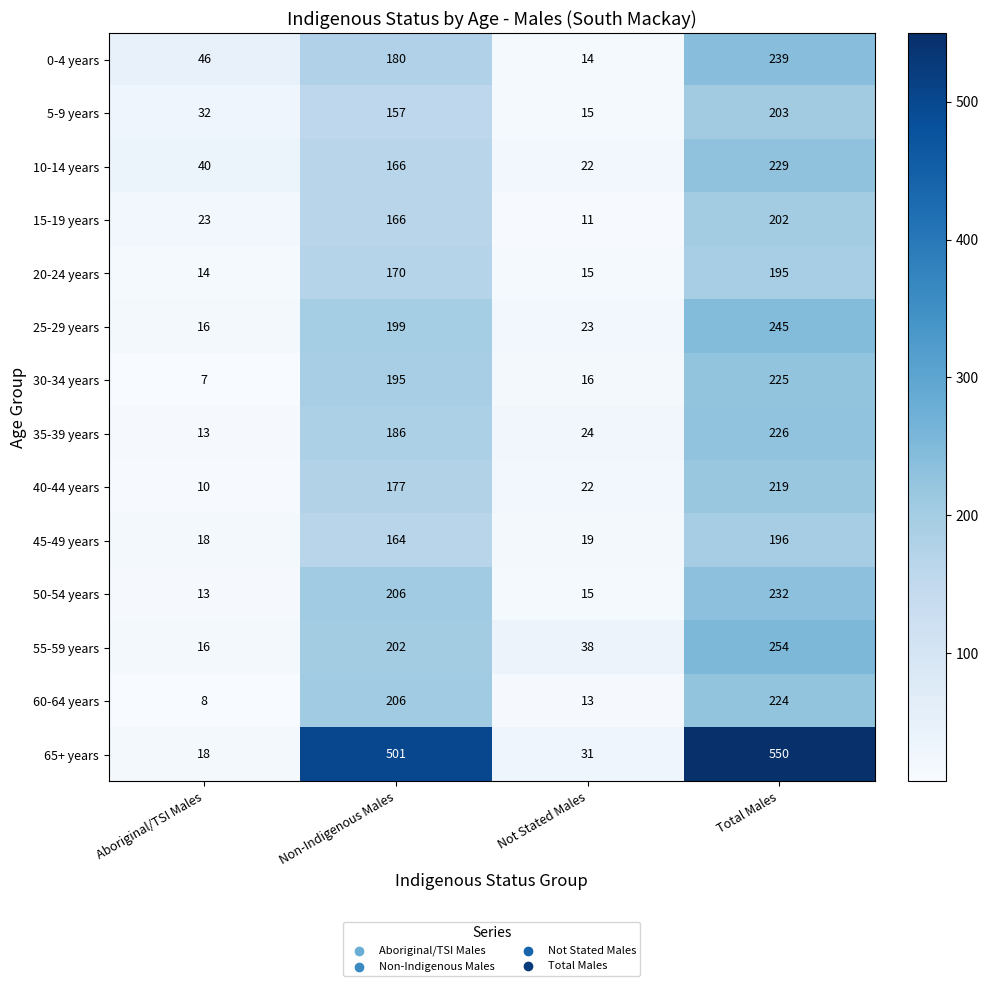

Rank the series by their maximum value, from highest to lowest.

65+ years, 55-59 years, 25-29 years, 0-4 years, 50-54 years, 10-14 years, 35-39 years, 30-34 years, 60-64 years, 40-44 years, 5-9 years, 15-19 years, 45-49 years, 20-24 years